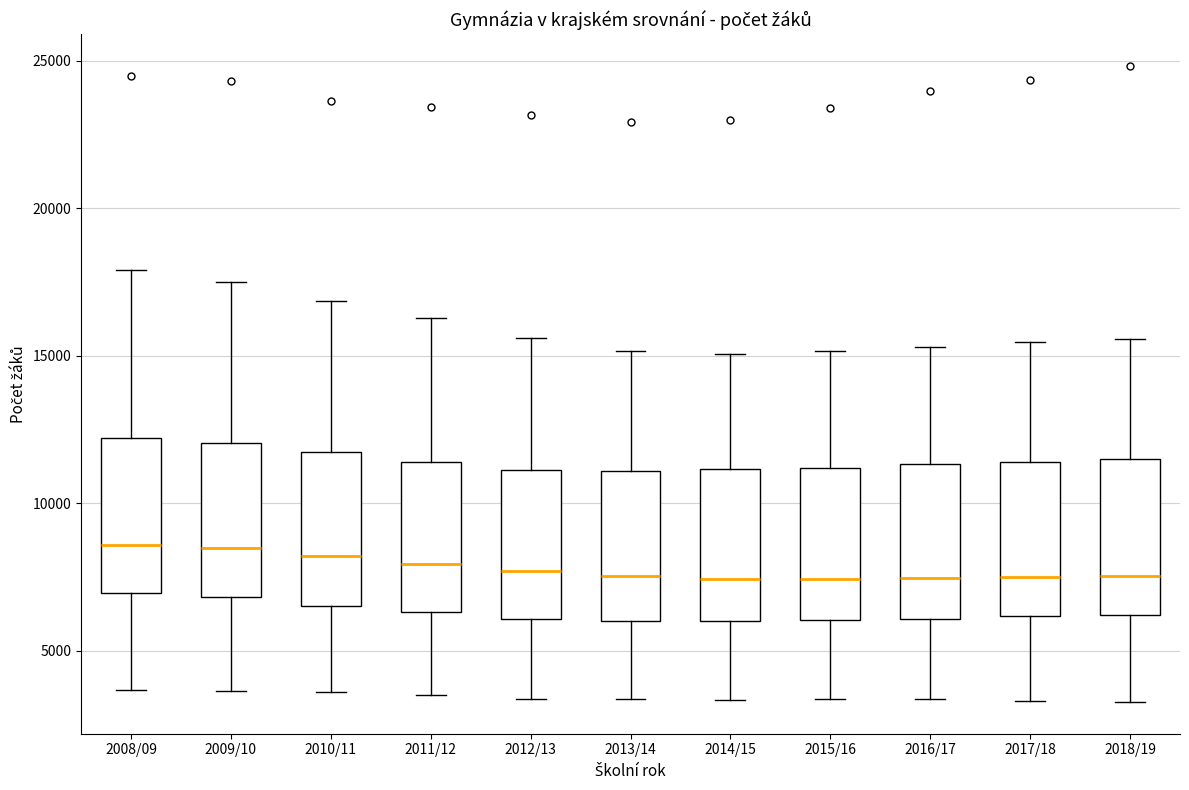

Where is the upper edge of the box for 2014/15 on the y-axis? The values are not printed on the chart, so give them approximately, as read against the axis.

11000